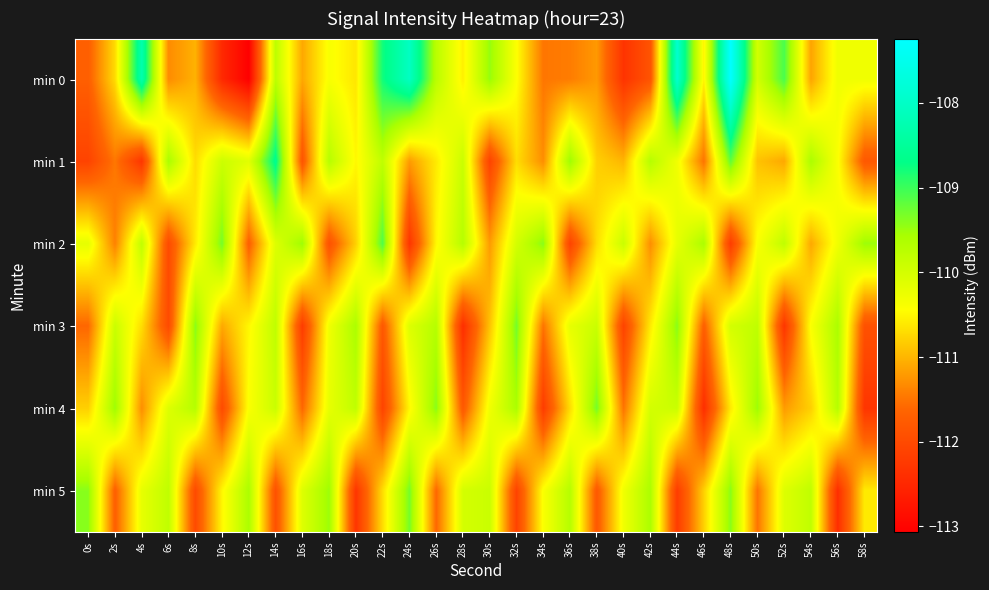

At which category does the chart reach its peak across all series?

48s